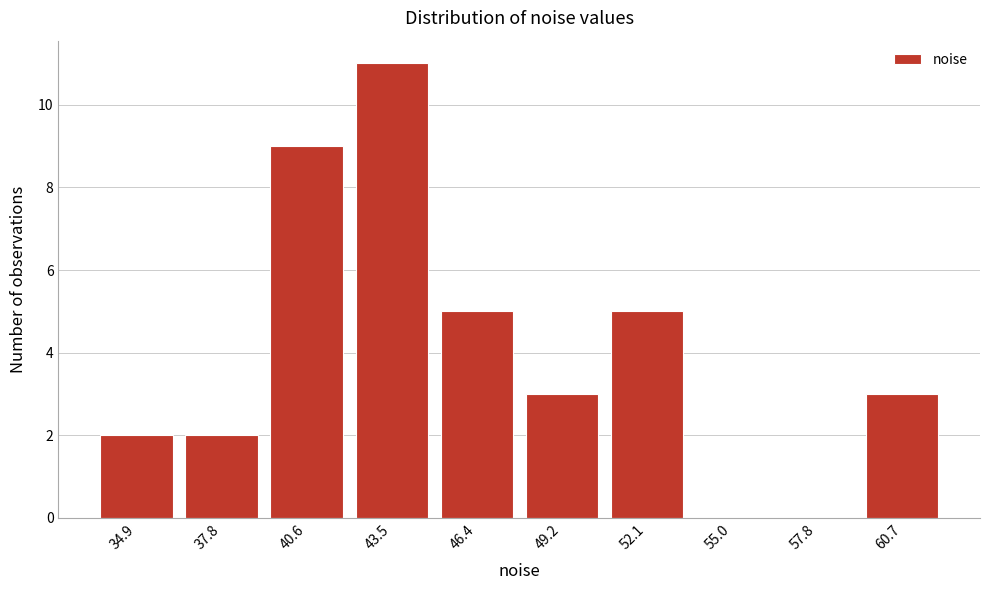

Reading left to right, transcribe all the data shown in this chart.

34.9=2	37.8=2	40.6=9	43.5=11	46.4=5	49.2=3	52.1=5	55.0=0	57.8=0	60.7=3